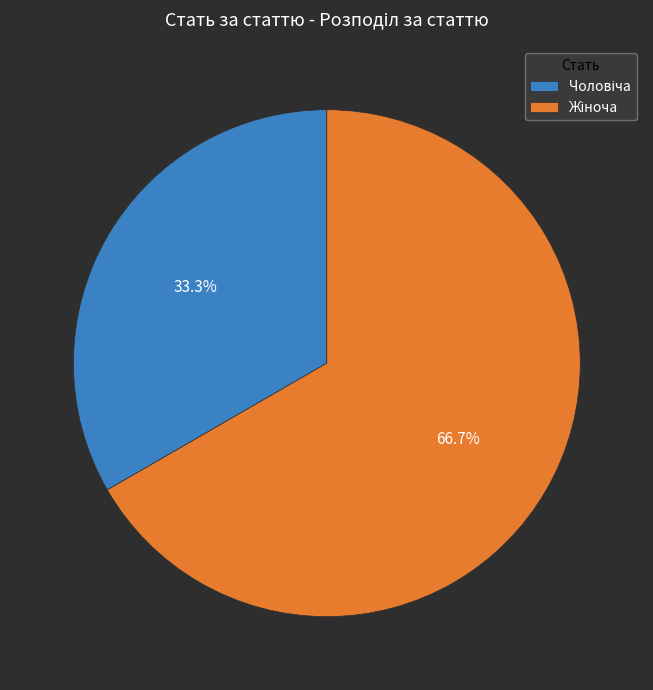

Does any single category account for the majority?

Yes